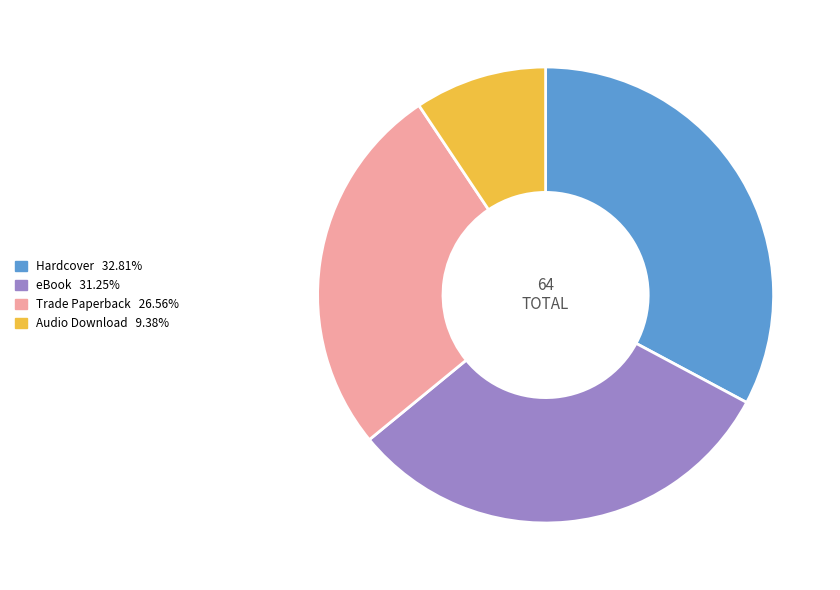

Which category has the biggest portion of the pie?

Hardcover